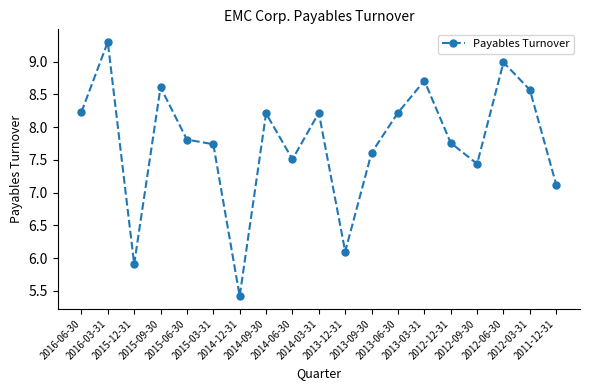

Which label corresponds to the largest value in the chart?

2016-03-31